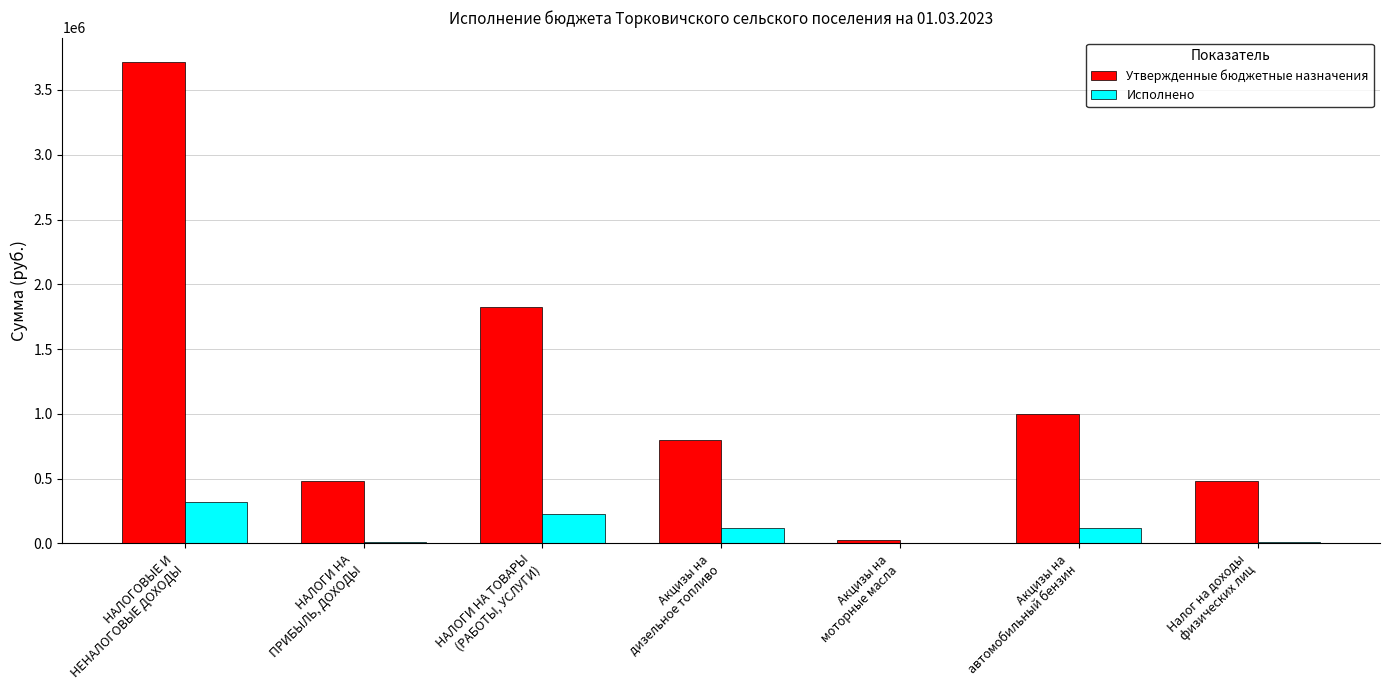

What is the maximum value for Утвержденные бюджетные назначения?

3718500.0